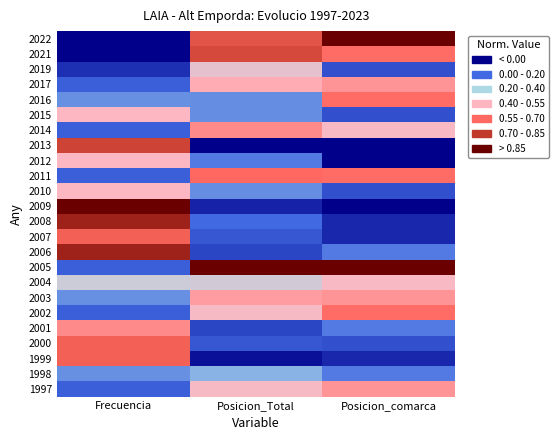

Reading left to right, transcribe all the data shown in this chart.

1997: Frecuencia=0.2	Posicion_Total=0.5	Posicion_comarca=0.6
1998: Frecuencia=0.3	Posicion_Total=0.3	Posicion_comarca=0.2
1999: Frecuencia=0.7	Posicion_Total=0.0	Posicion_comarca=0.1
2000: Frecuencia=0.7	Posicion_Total=0.2	Posicion_comarca=0.2
2001: Frecuencia=0.6	Posicion_Total=0.1	Posicion_comarca=0.2
2002: Frecuencia=0.2	Posicion_Total=0.5	Posicion_comarca=0.7
2003: Frecuencia=0.3	Posicion_Total=0.6	Posicion_comarca=0.6
2004: Frecuencia=0.5	Posicion_Total=0.5	Posicion_comarca=0.5
2005: Frecuencia=0.2	Posicion_Total=1.0	Posicion_comarca=1.0
2006: Frecuencia=0.9	Posicion_Total=0.1	Posicion_comarca=0.2
2007: Frecuencia=0.7	Posicion_Total=0.2	Posicion_comarca=0.1
2008: Frecuencia=0.9	Posicion_Total=0.2	Posicion_comarca=0.1
2009: Frecuencia=1.0	Posicion_Total=0.1	Posicion_comarca=0.0
2010: Frecuencia=0.5	Posicion_Total=0.3	Posicion_comarca=0.2
2011: Frecuencia=0.2	Posicion_Total=0.7	Posicion_comarca=0.7
2012: Frecuencia=0.5	Posicion_Total=0.2	Posicion_comarca=0.0
2013: Frecuencia=0.8	Posicion_Total=0.0	Posicion_comarca=0.0
2014: Frecuencia=0.2	Posicion_Total=0.6	Posicion_comarca=0.5
2015: Frecuencia=0.5	Posicion_Total=0.3	Posicion_comarca=0.2
2016: Frecuencia=0.3	Posicion_Total=0.3	Posicion_comarca=0.7
2017: Frecuencia=0.2	Posicion_Total=0.6	Posicion_comarca=0.6
2019: Frecuencia=0.1	Posicion_Total=0.5	Posicion_comarca=0.2
2021: Frecuencia=0.0	Posicion_Total=0.8	Posicion_comarca=0.7
2022: Frecuencia=0.0	Posicion_Total=0.8	Posicion_comarca=1.0